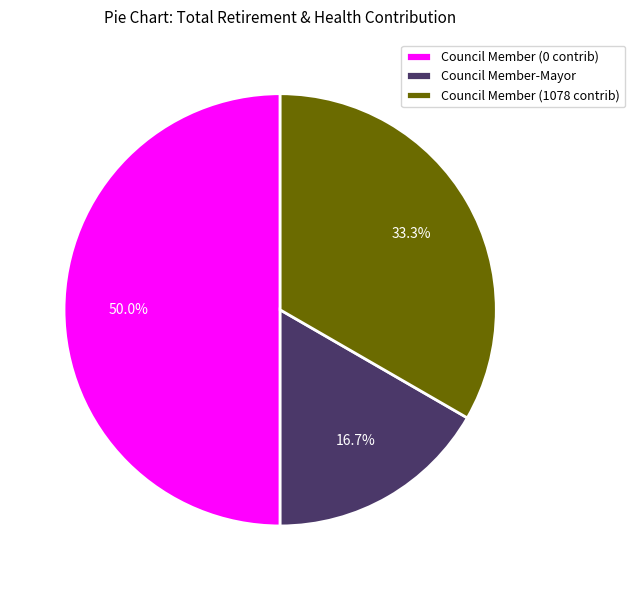

What is the ratio of the value at Council Member (1078 contrib) to the value at Council Member (0 contrib)?

0.7